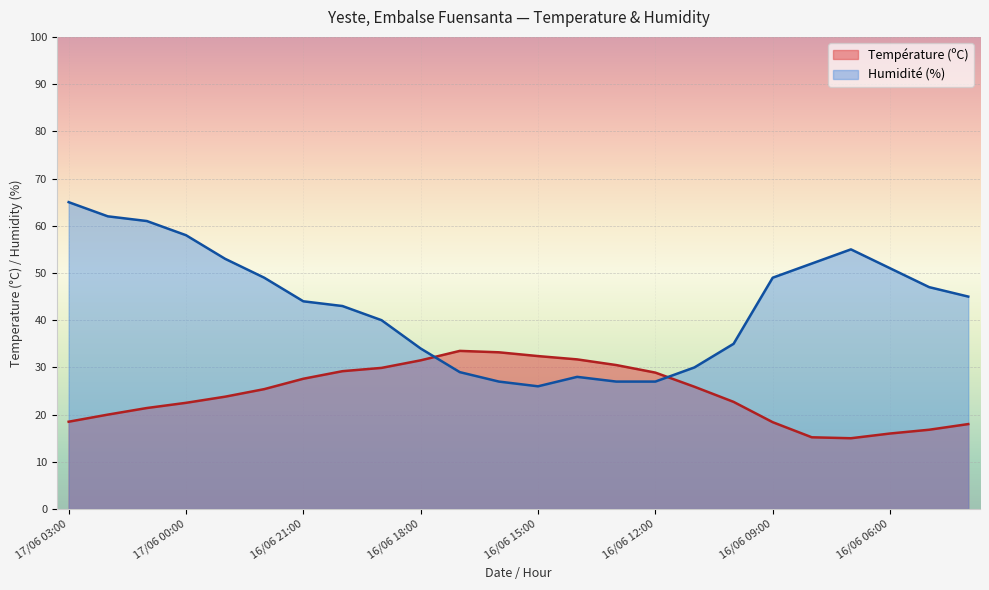

Reading left to right, transcribe all the data shown in this chart.

Température (ºC): 17/06 03:00=18.5	17/06 02:00=20.0	17/06 01:00=21.4	17/06 00:00=22.5	16/06 23:00=23.8	16/06 22:00=25.4	16/06 21:00=27.6	16/06 20:00=29.2	16/06 19:00=29.9	16/06 18:00=31.5	16/06 17:00=33.5	16/06 16:00=33.2	16/06 15:00=32.4	16/06 14:00=31.7	16/06 13:00=30.5	16/06 12:00=28.9	16/06 11:00=25.9	16/06 10:00=22.7	16/06 09:00=18.4	16/06 08:00=15.2	16/06 07:00=15.0	16/06 06:00=16.0	16/06 05:00=16.8	16/06 04:00=18.0
Humidité (%): 17/06 03:00=65.0	17/06 02:00=62.0	17/06 01:00=61.0	17/06 00:00=58.0	16/06 23:00=53.0	16/06 22:00=49.0	16/06 21:00=44.0	16/06 20:00=43.0	16/06 19:00=40.0	16/06 18:00=34.0	16/06 17:00=29.0	16/06 16:00=27.0	16/06 15:00=26.0	16/06 14:00=28.0	16/06 13:00=27.0	16/06 12:00=27.0	16/06 11:00=30.0	16/06 10:00=35.0	16/06 09:00=49.0	16/06 08:00=52.0	16/06 07:00=55.0	16/06 06:00=51.0	16/06 05:00=47.0	16/06 04:00=45.0